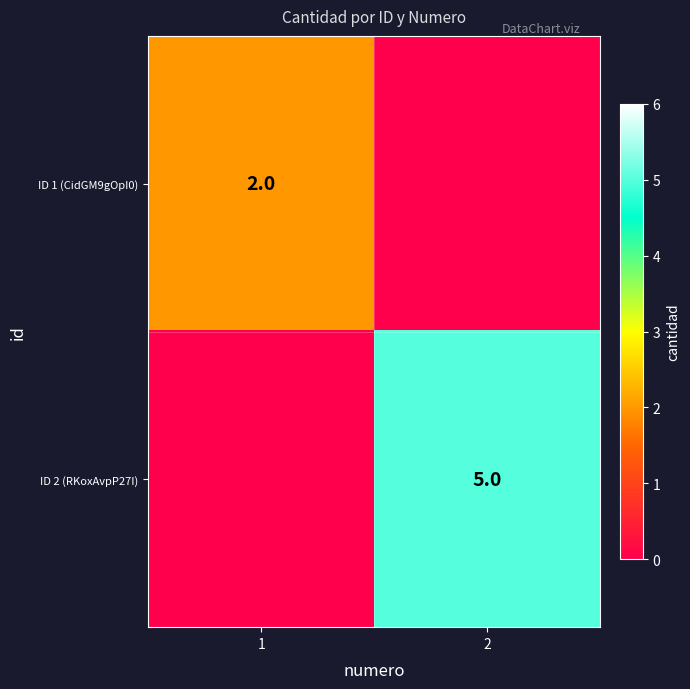

The value of ID 1 (CidGM9gOpI0) at 1 is 1. True or false?

False